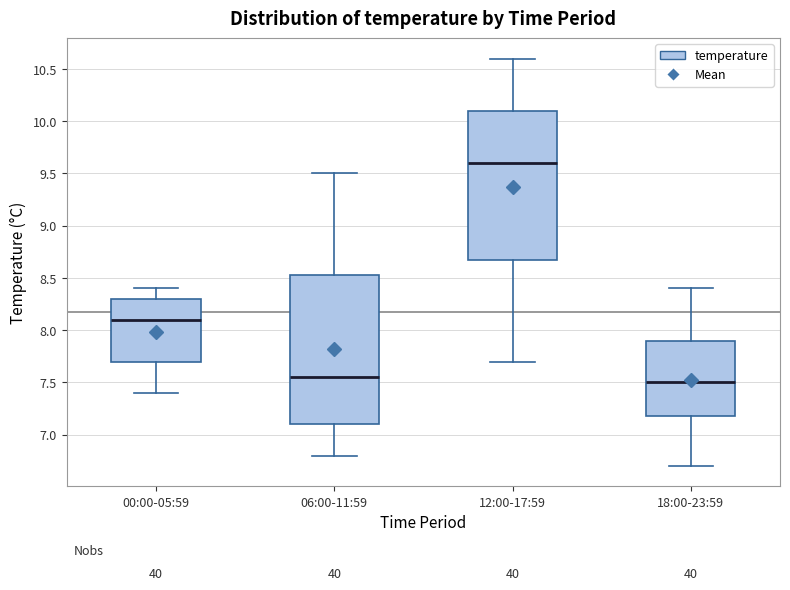

Reading left to right, transcribe this box plot: for each box, give where its median line is, the range the box spans, and where its two whiskers end, as read against the y-axis. The values are not printed on the chart, so give them approximately, as read against the axis.

00:00-05:59: median 8.10, box 7.70 to 8.30, whiskers 7.40 to 8.40
06:00-11:59: median 7.55, box 7.10 to 8.55, whiskers 6.80 to 9.50
12:00-17:59: median 9.60, box 8.70 to 10.10, whiskers 7.70 to 10.60
18:00-23:59: median 7.50, box 7.20 to 7.90, whiskers 6.70 to 8.40